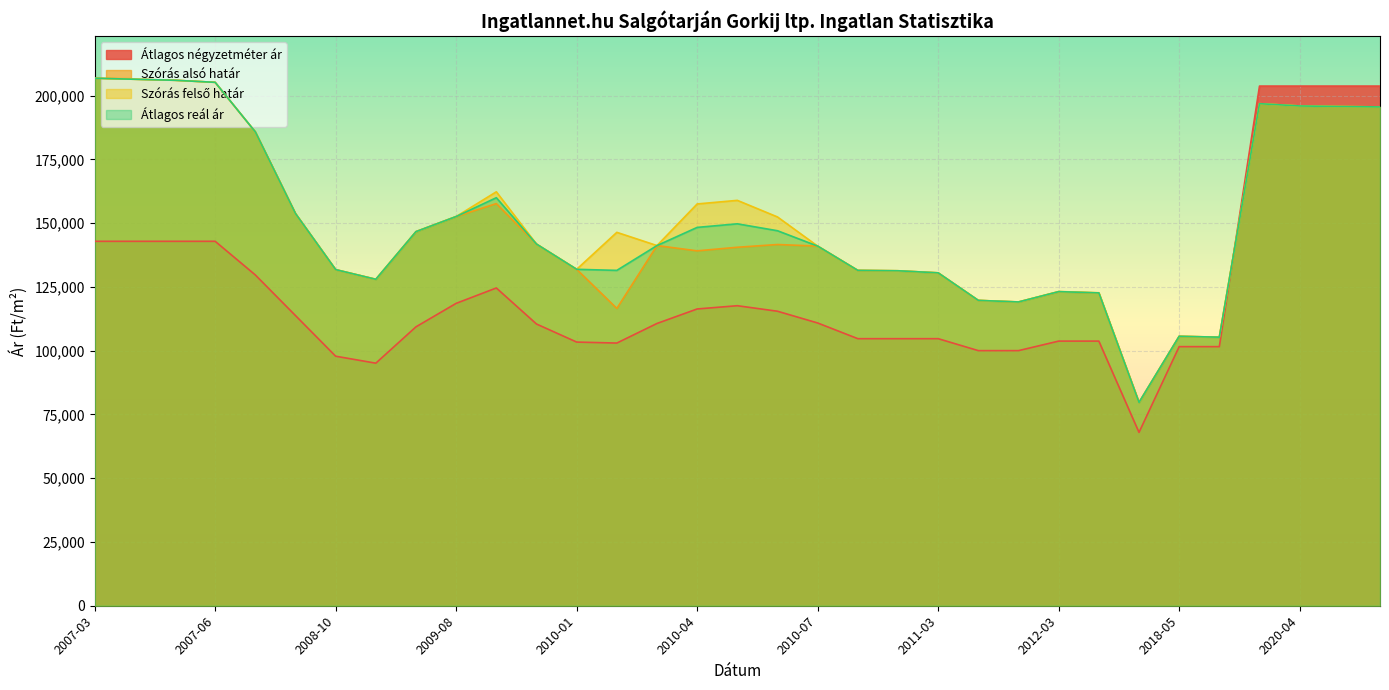

What are all the series names shown in the legend?

Átlagos négyzetméter ár, Szórás alsó határ, Szórás felső határ, Átlagos reál ár